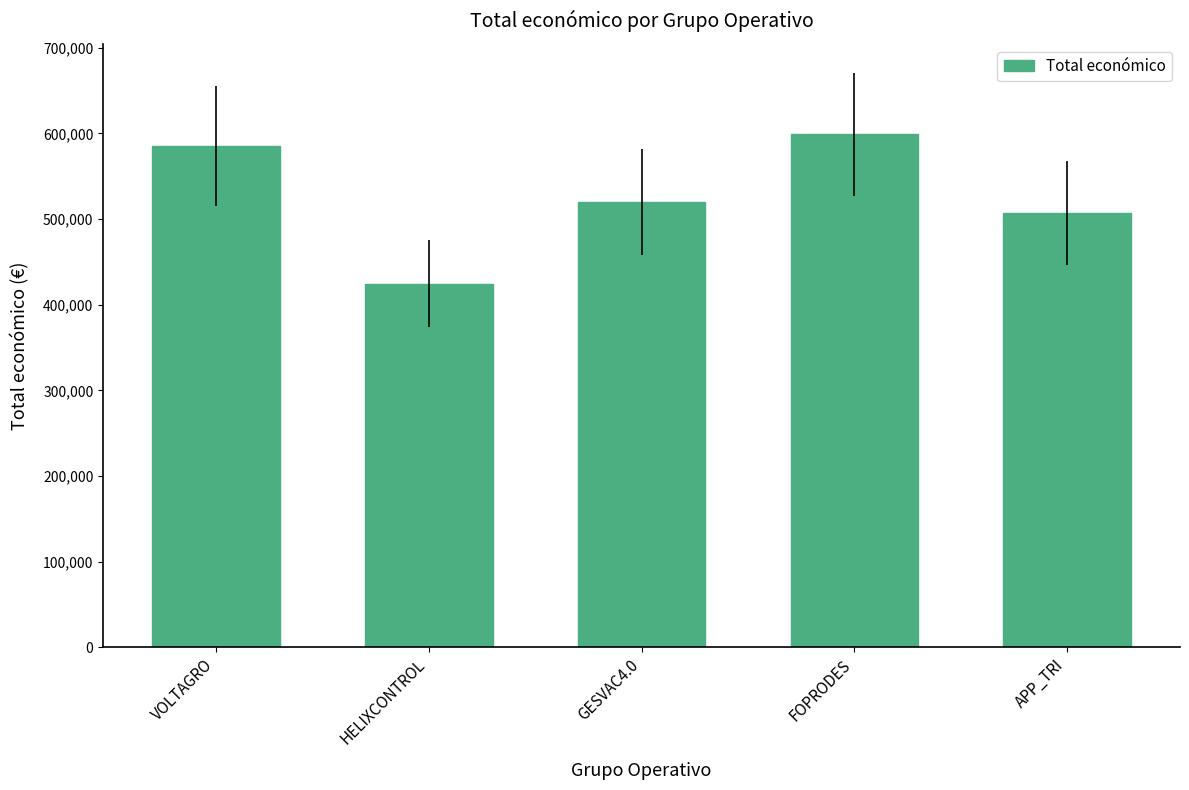

Which has a higher value, APP_TRI or VOLTAGRO?

VOLTAGRO